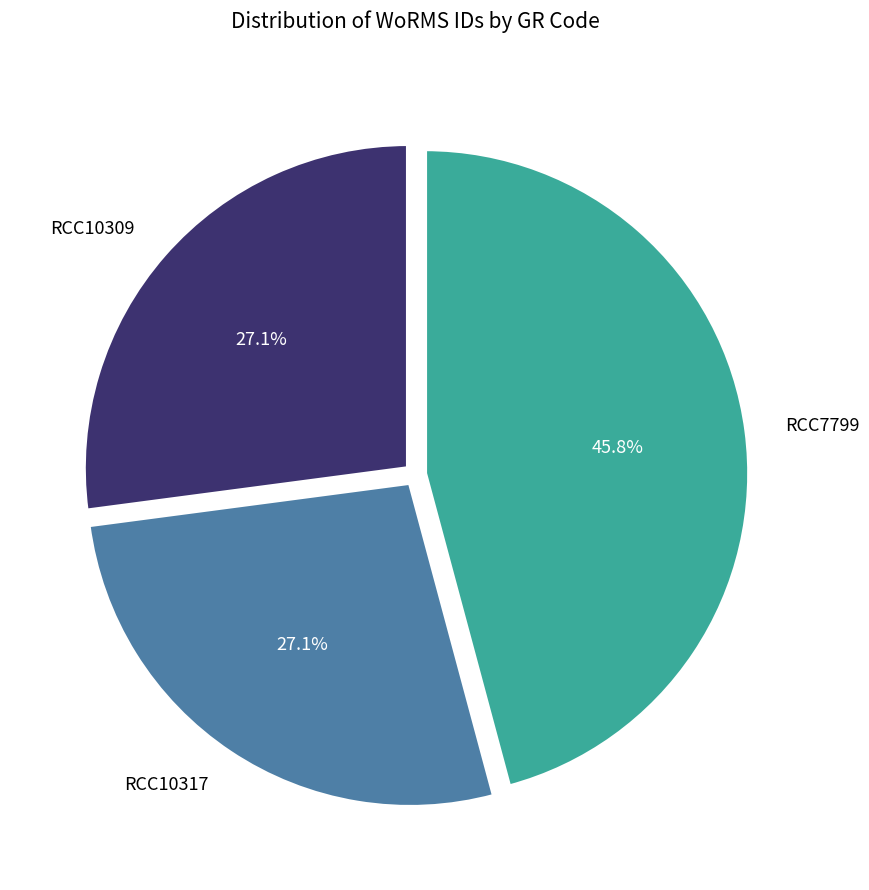

Does any single category account for the majority?

No